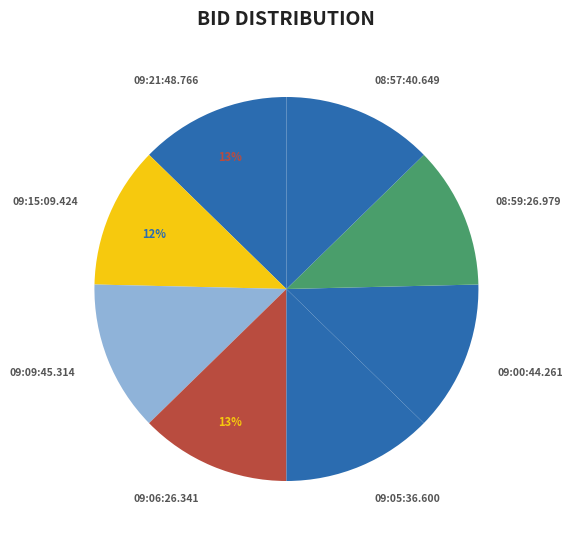

Combined, do 09:06:26.341 and 09:21:48.766 account for over 50%?

No